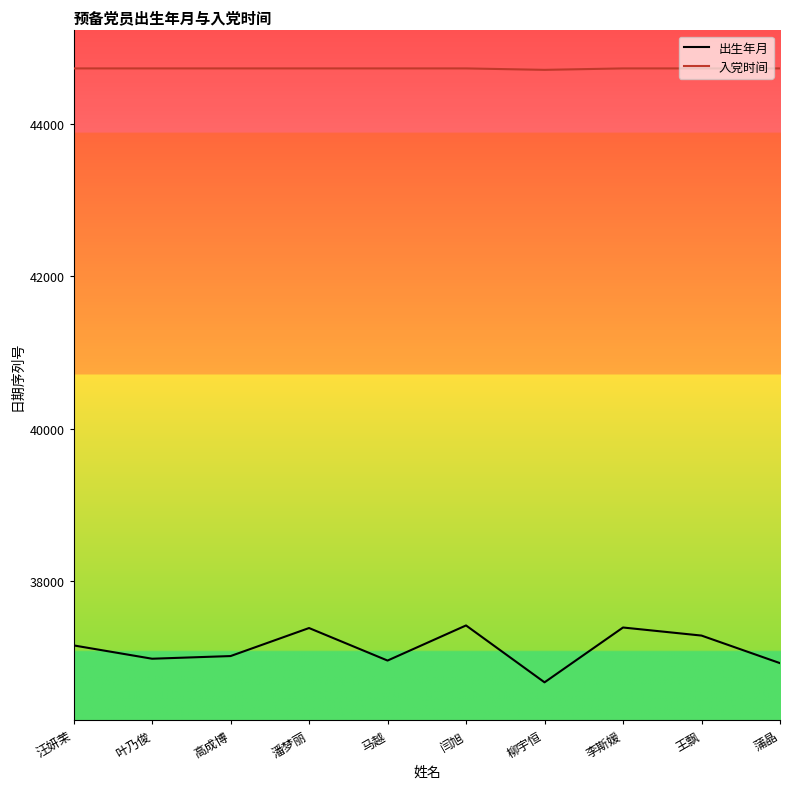

What is the total value across all series at 王飘?

82016